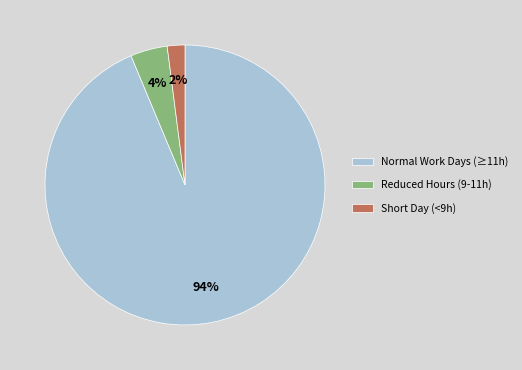

To the nearest percent, what is the combined percentage of Short Day (<9h) and Normal Work Days (≥11h)?

96%